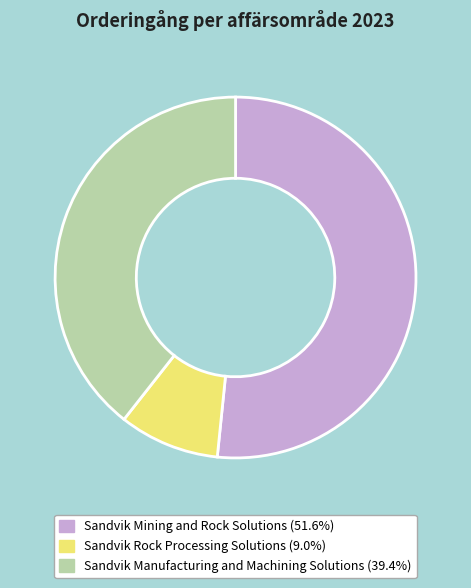

Between Sandvik Rock Processing Solutions and Sandvik Manufacturing and Machining Solutions, which is larger?

Sandvik Manufacturing and Machining Solutions